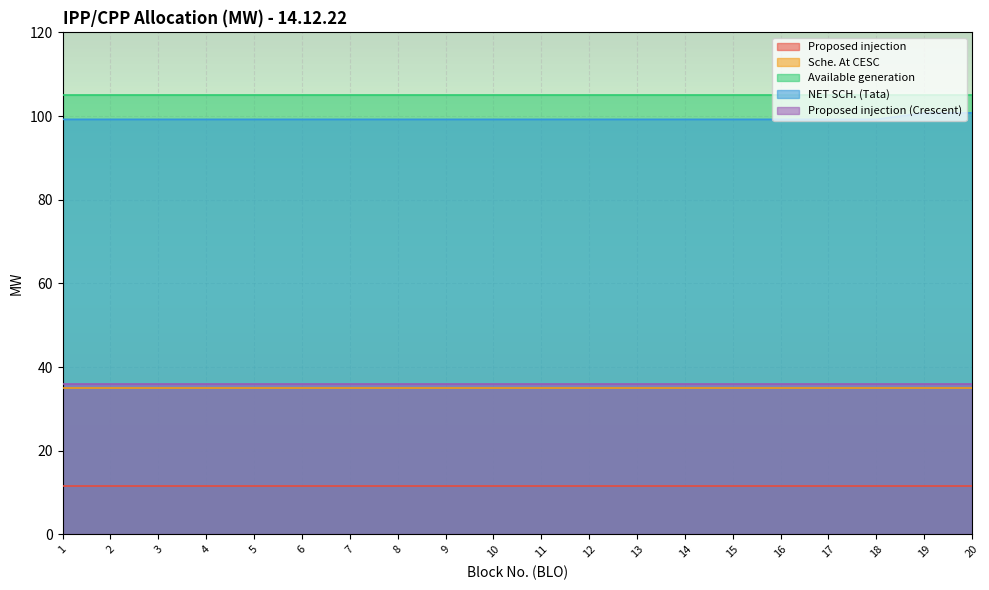

True or false: Proposed injection (Crescent) has more than 1 points higher than both neighbors.

False